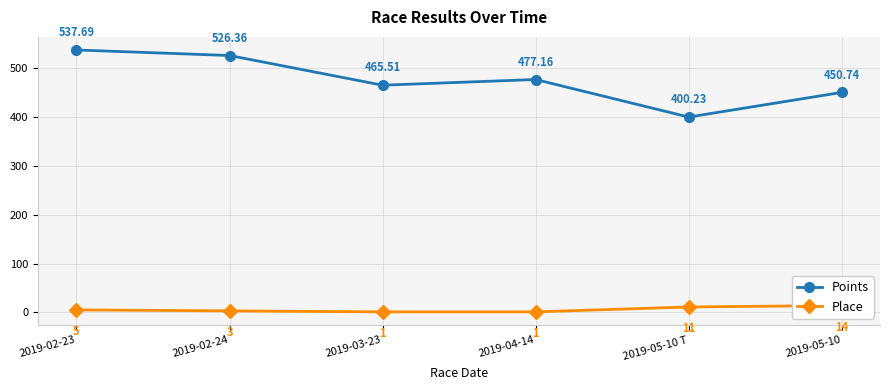

True or false: Place and Points intersect in this chart.

False